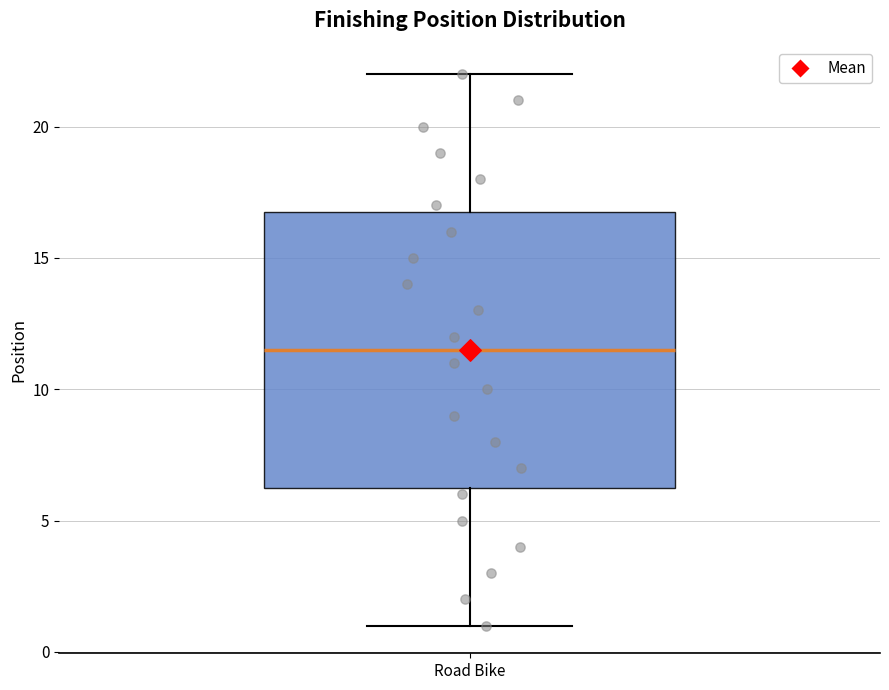

Transcribe this box plot: give where the median line is, the range the box spans, and where the two whiskers end, as read against the y-axis. The values are not printed on the chart, so give them approximately, as read against the axis.

median 11.5, box 6.5 to 17.0, whiskers 1.0 to 22.0